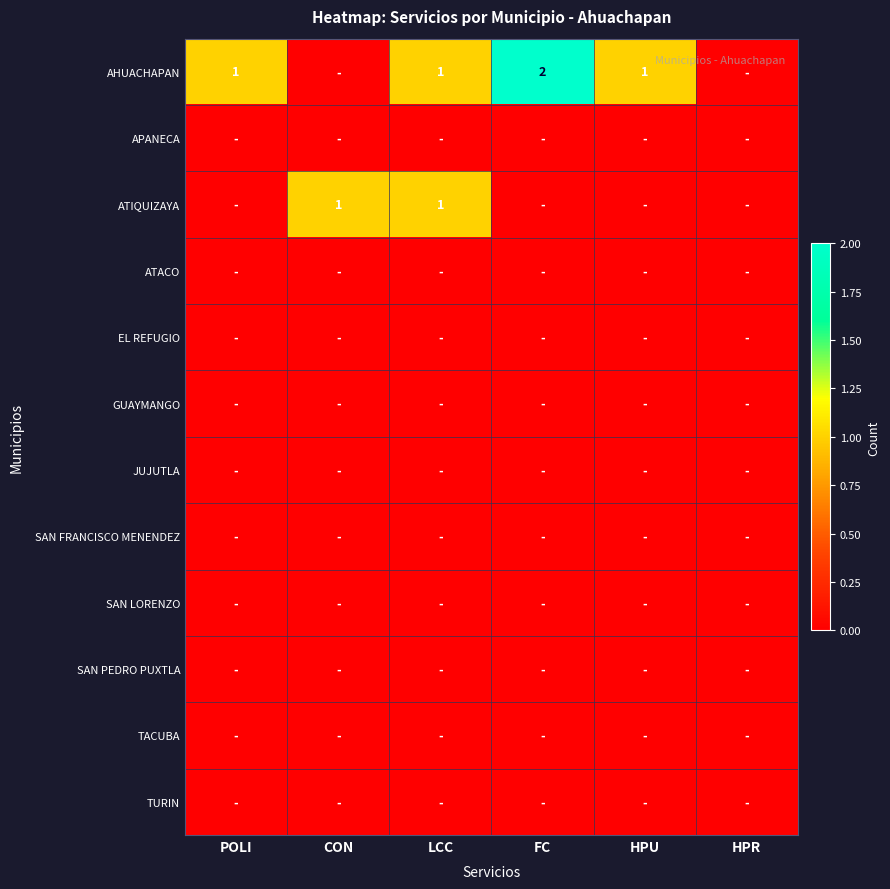

List the series in order of their peak value, highest first.

AHUACHAPAN, ATIQUIZAYA, APANECA, ATACO, EL REFUGIO, GUAYMANGO, JUJUTLA, SAN FRANCISCO MENENDEZ, SAN LORENZO, SAN PEDRO PUXTLA, TACUBA, TURIN